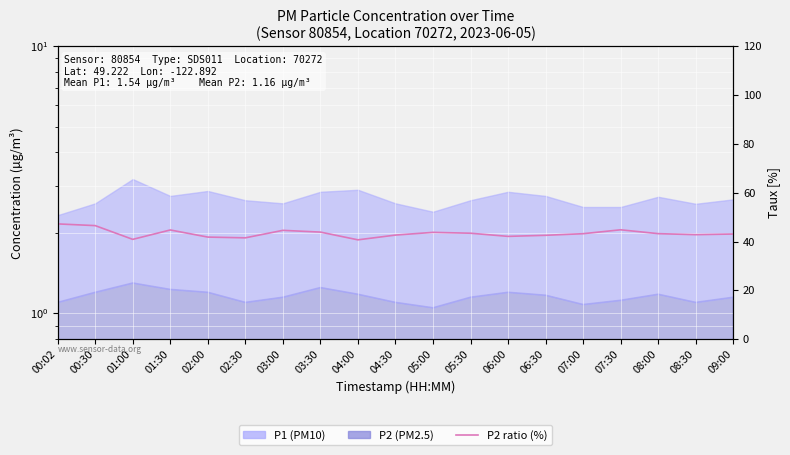

How many categories are shown in the chart?

19